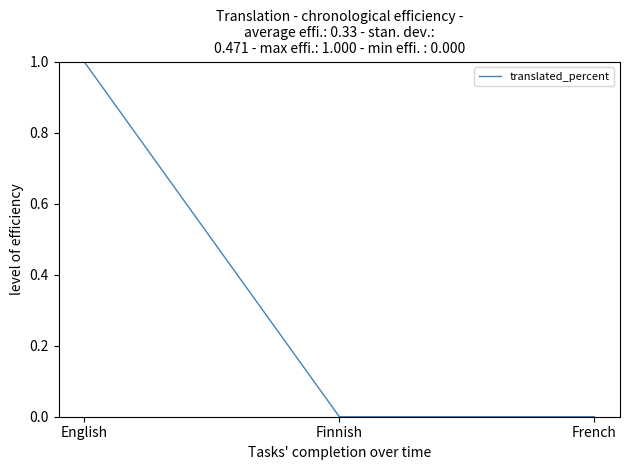

Reading left to right, list all the values displayed in this chart.

1	0	0